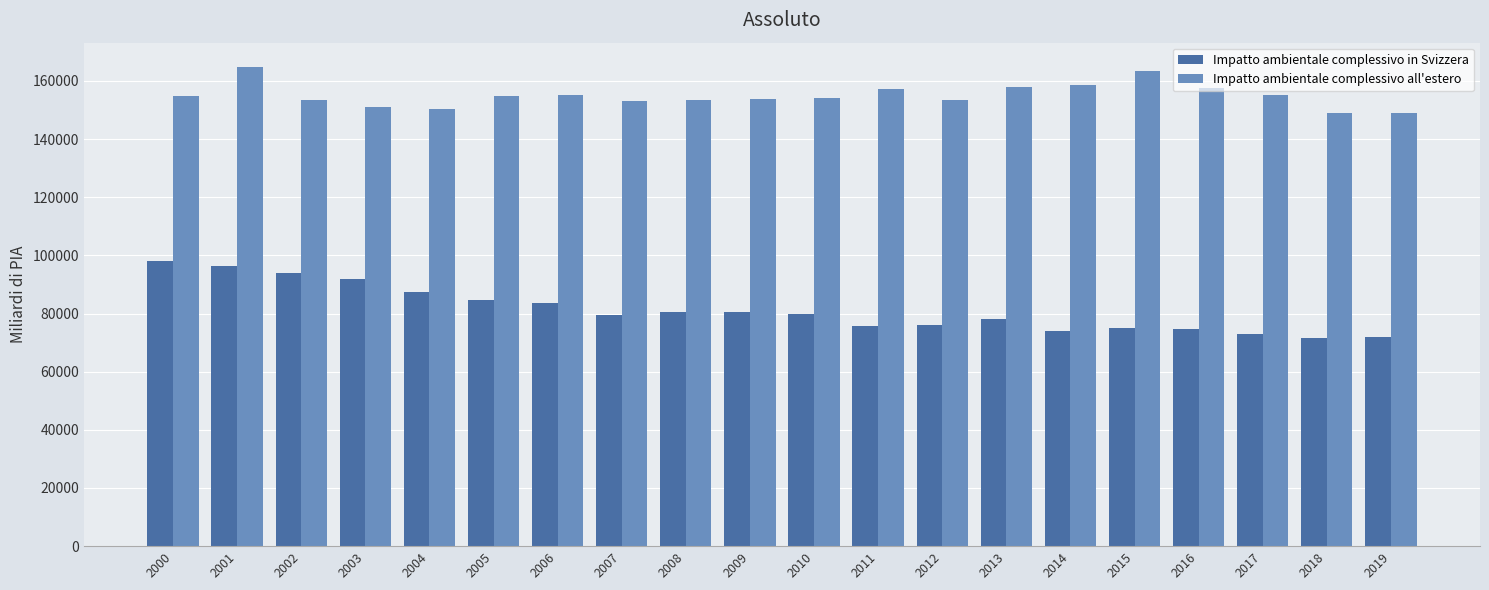

What is the smallest value displayed?

71471.4